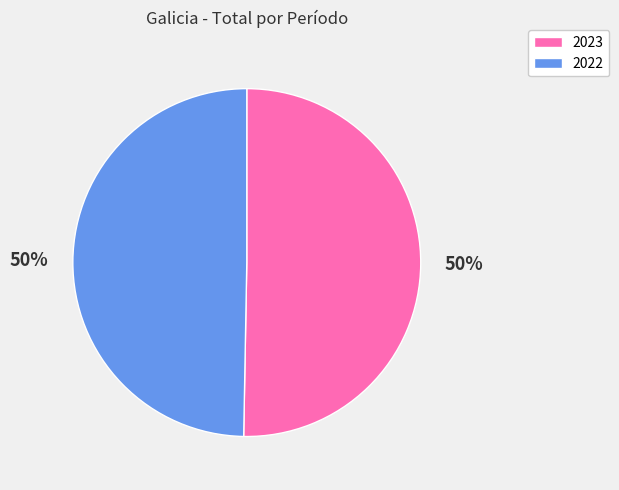

Combined, do 2022 and 2023 account for over 50%?

Yes